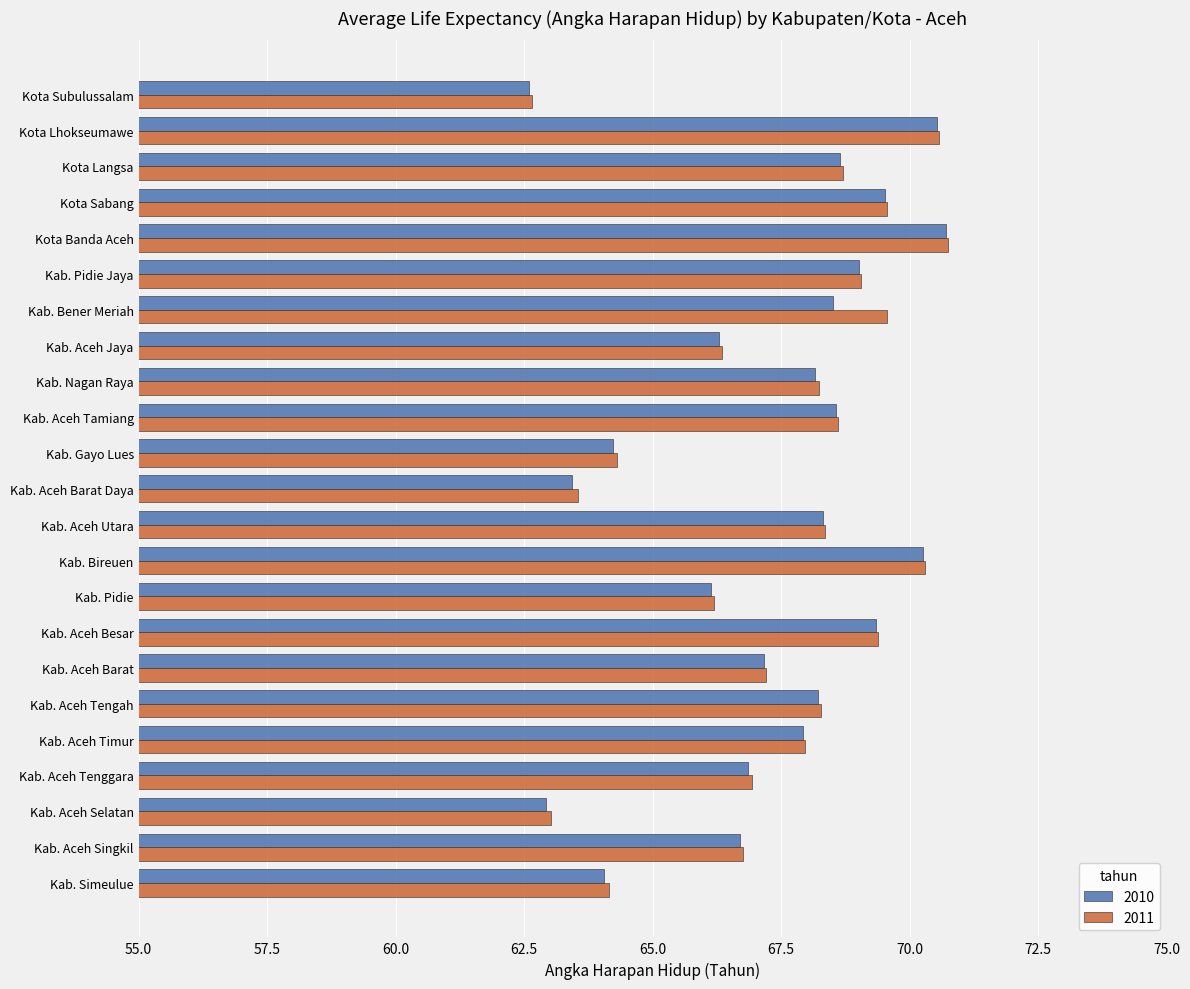

True or false: 2010 has a value of 68.7 at Kota Langsa.

True